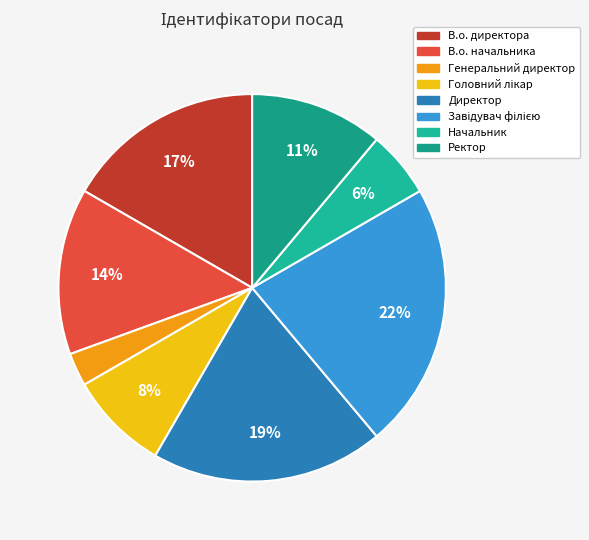

Do Генеральний директор and Директор together represent more than half of the pie?

No